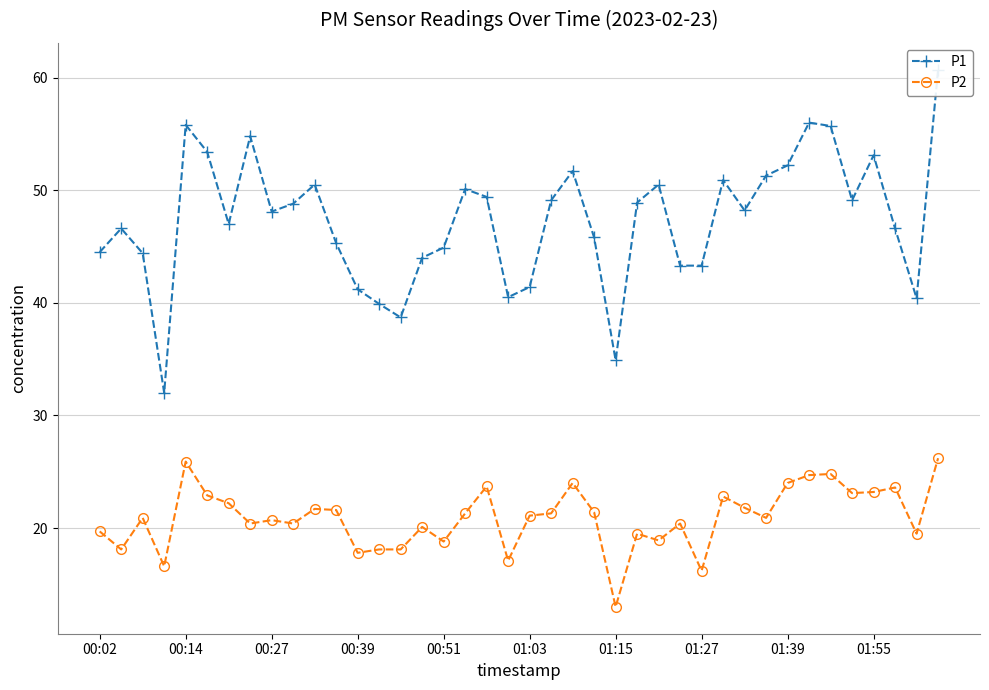

What is the value of the P2 point at the 8th from the left?

20.4